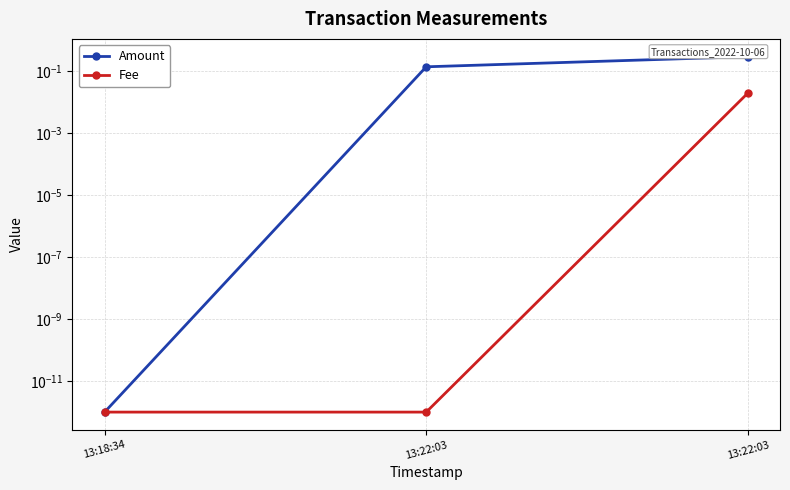

Which label corresponds to the smallest value in the chart?

13:18:34